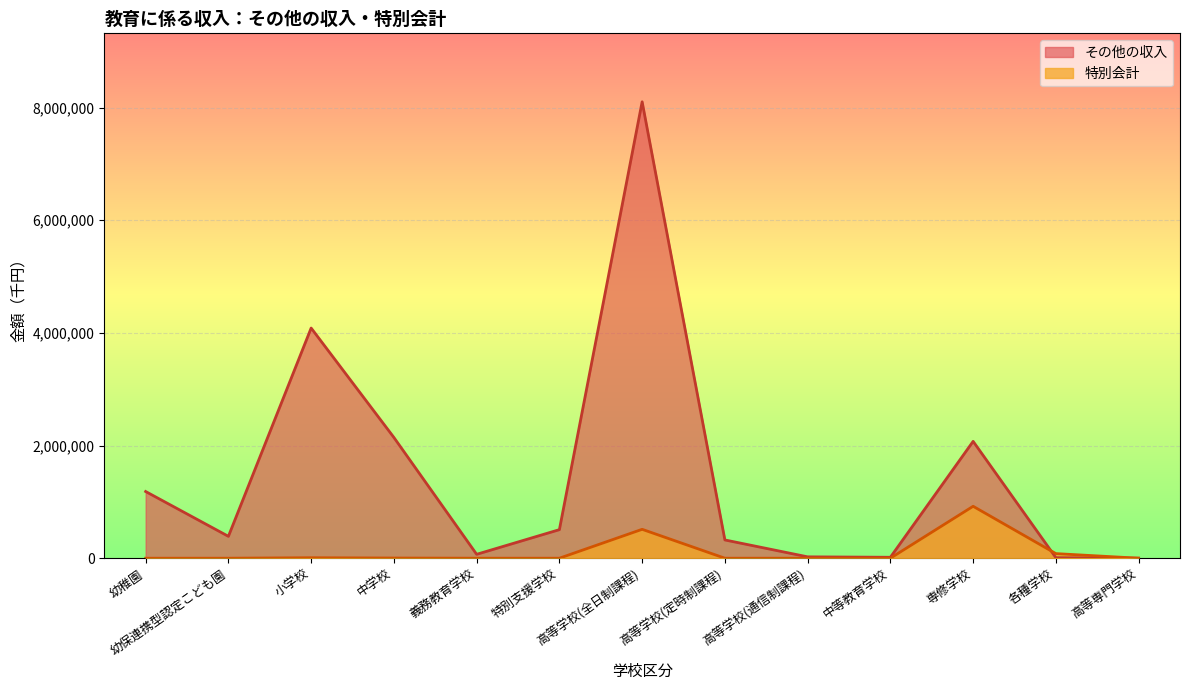

The その他の収入 series shows 653534 at 幼保連携型認定こども園. True or false?

False